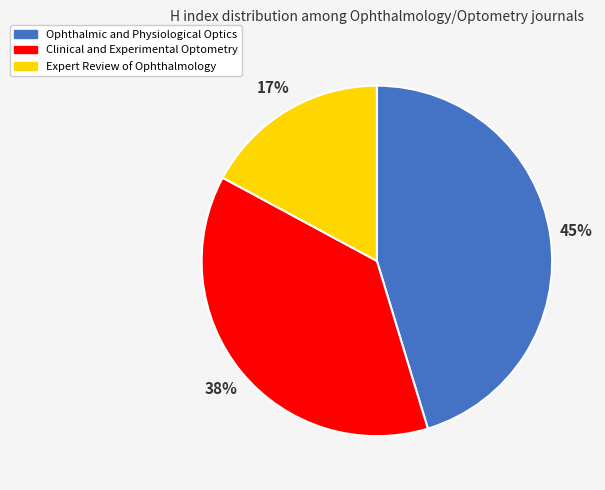

Which category has the smallest portion of the pie?

Expert Review of Ophthalmology